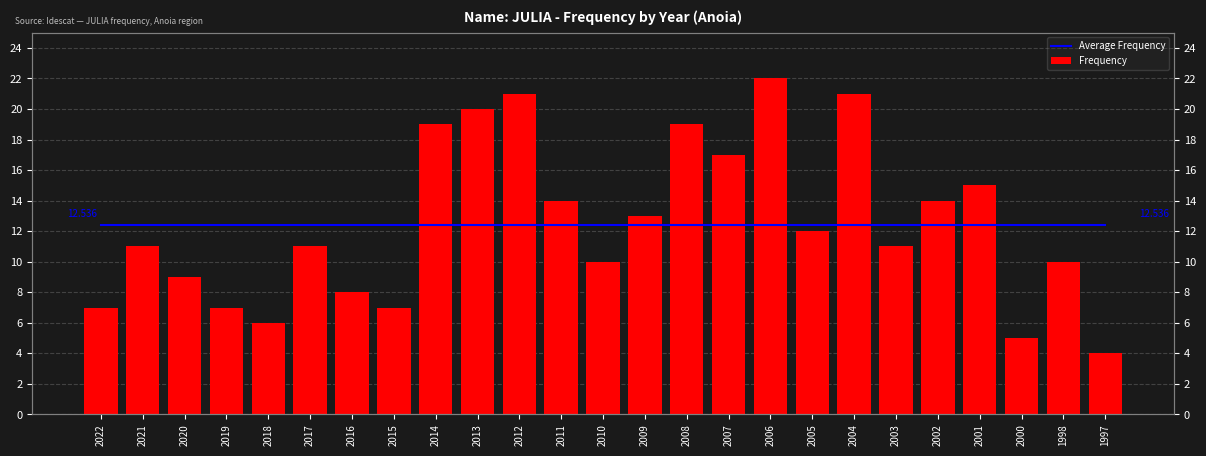

What is the difference between the Frequency values at 2012 and 2013?

1.0